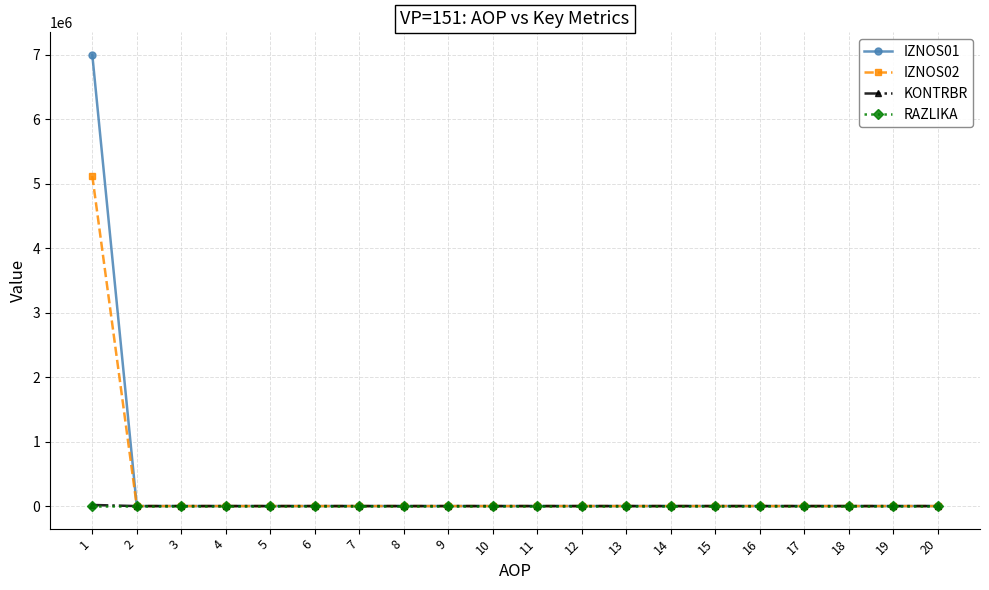

Which series has the widest spread of values?

IZNOS01